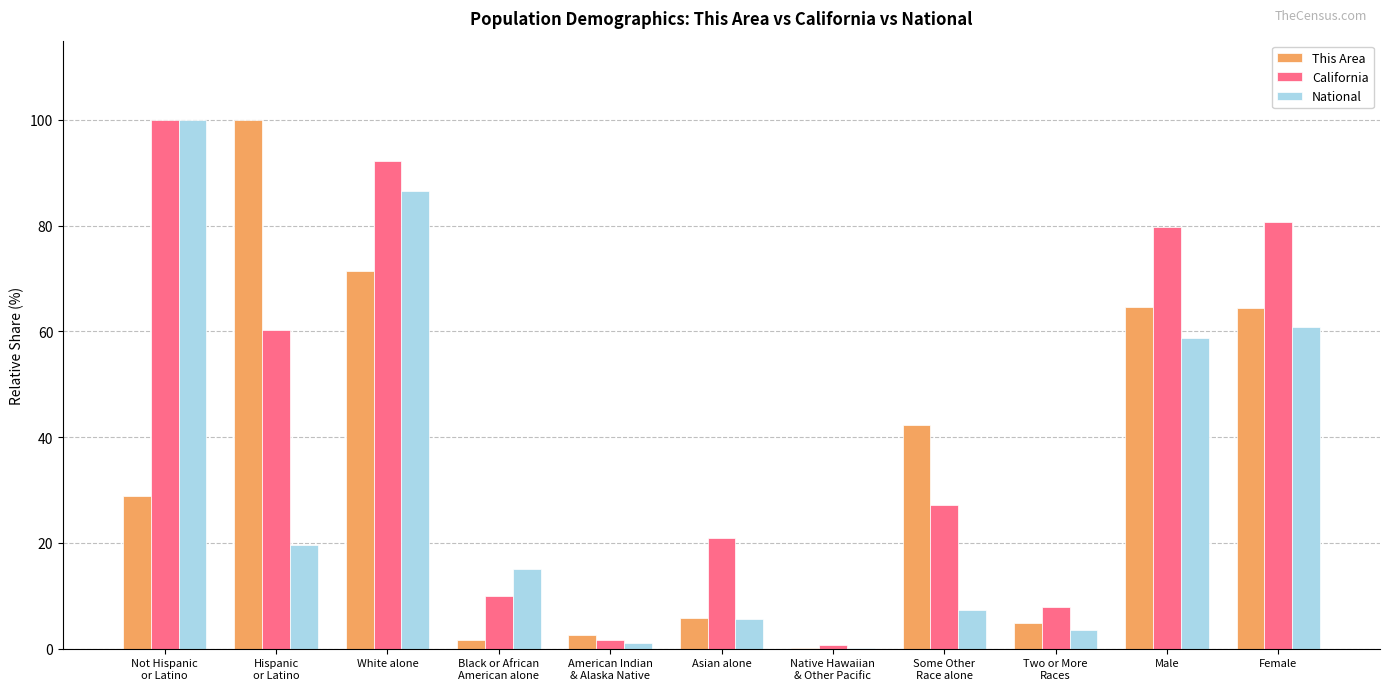

Are the bars horizontal?

No